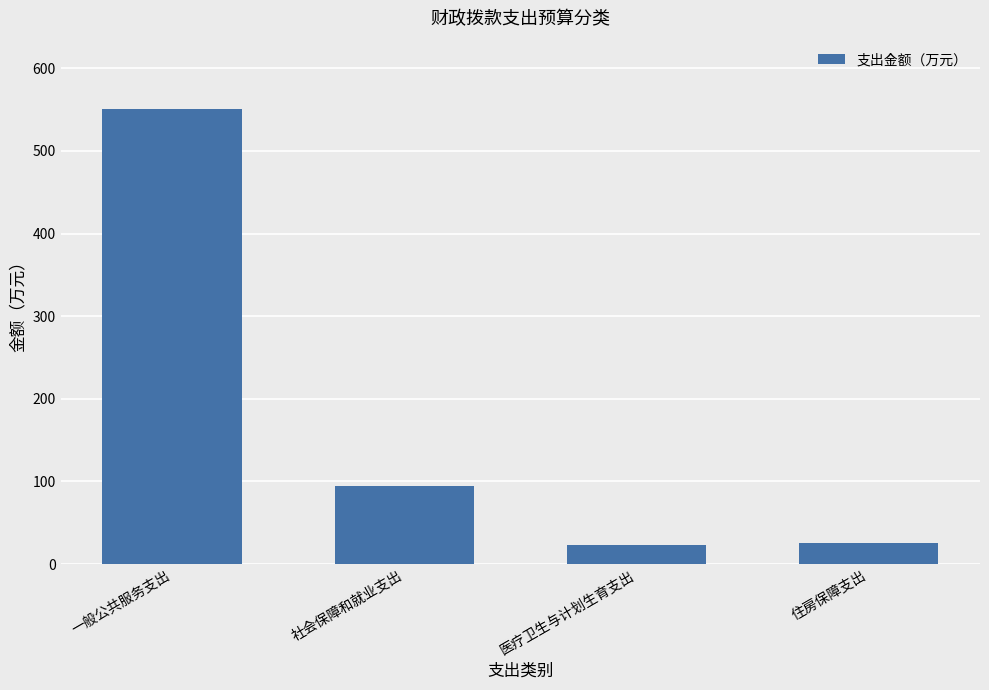

Count the number of data series in this chart.

1